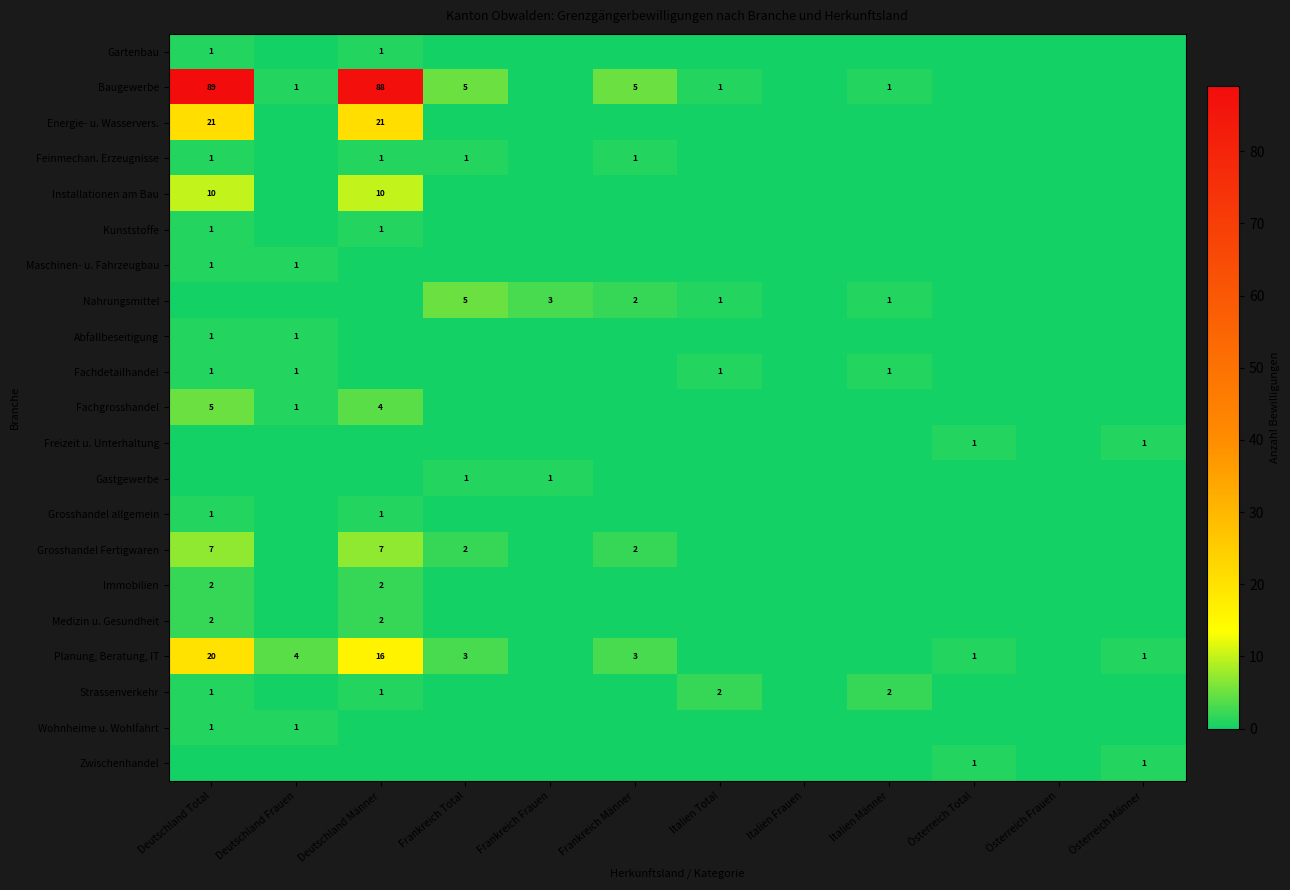

The value of Installationen am Bau at Deutschland Total is 10. True or false?

True